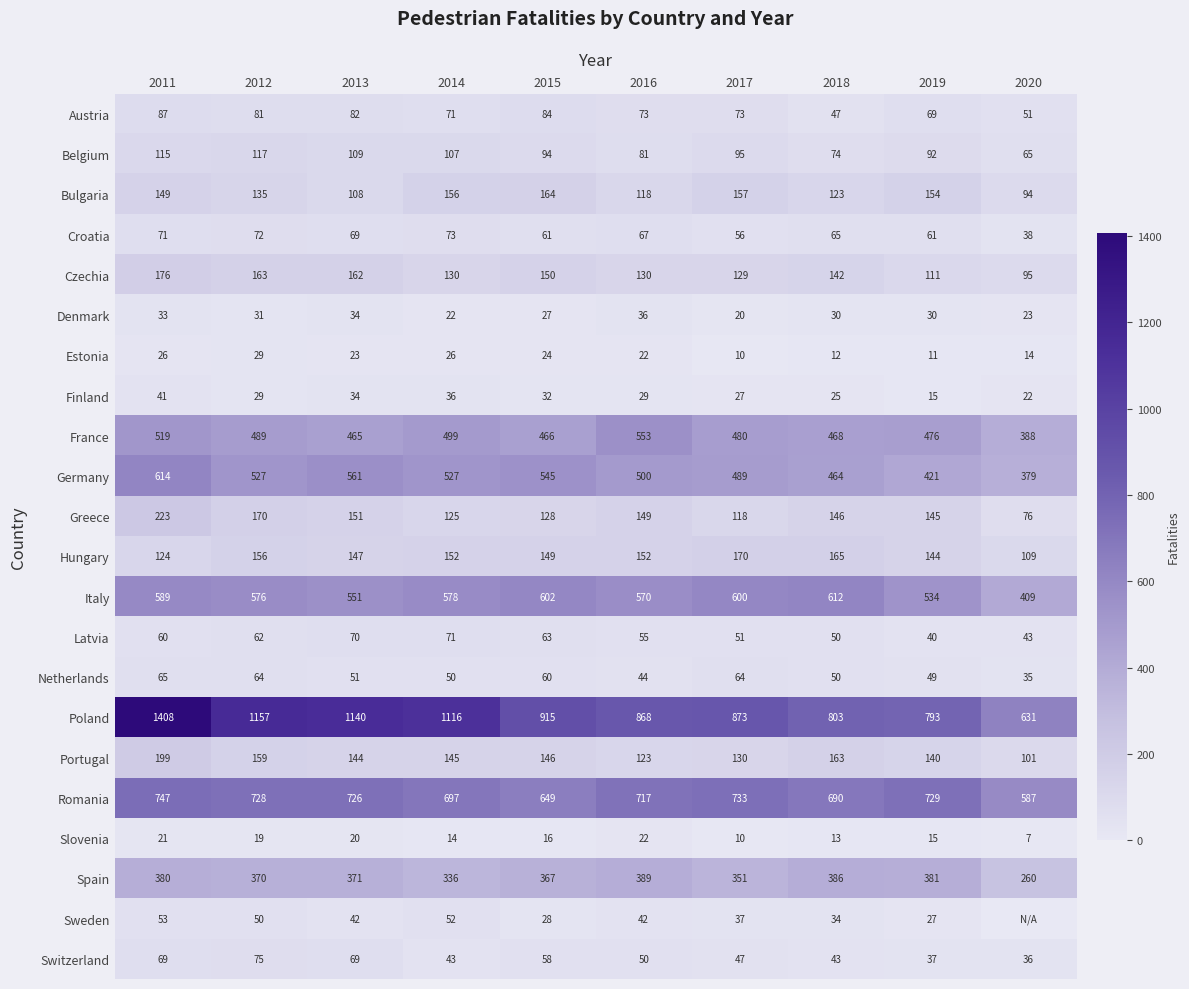

The Poland series shows 915 at 2015. True or false?

True